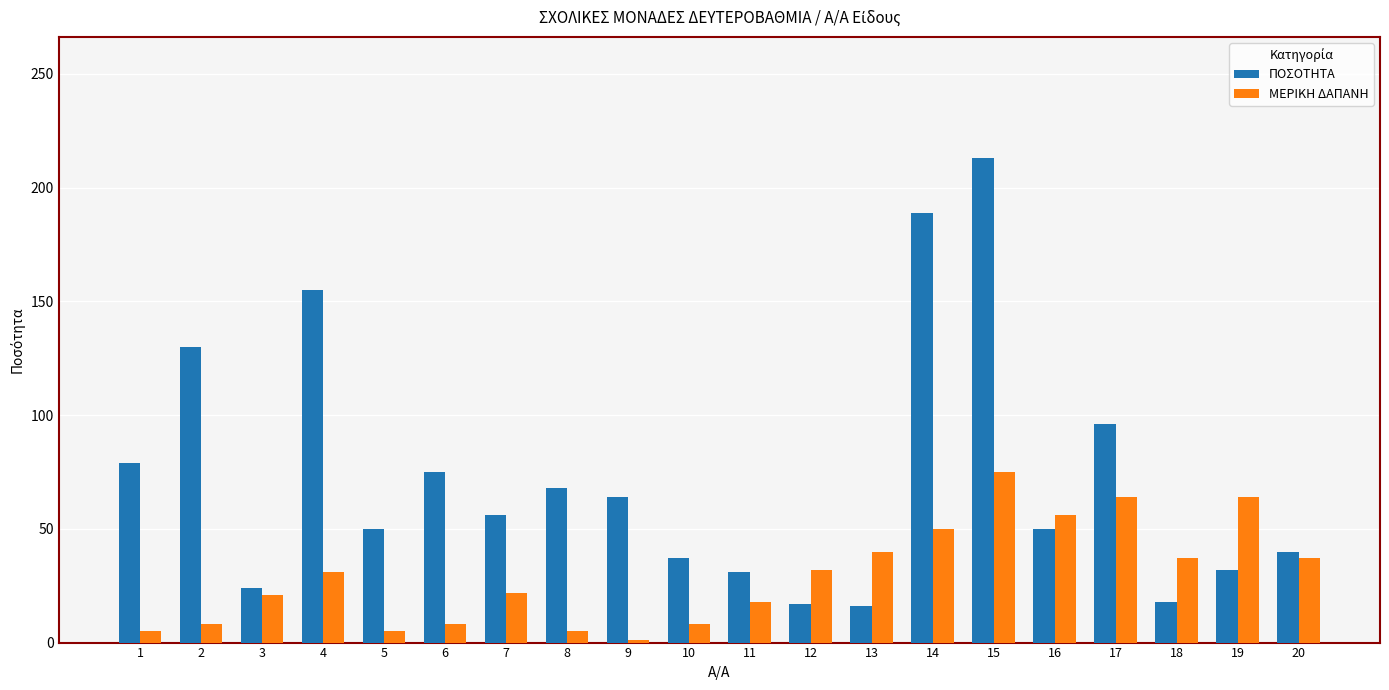

What is the maximum value shown in the chart?

213